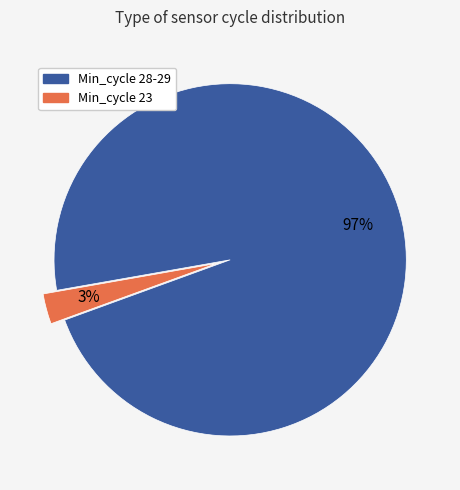

Does any single category account for the majority?

Yes